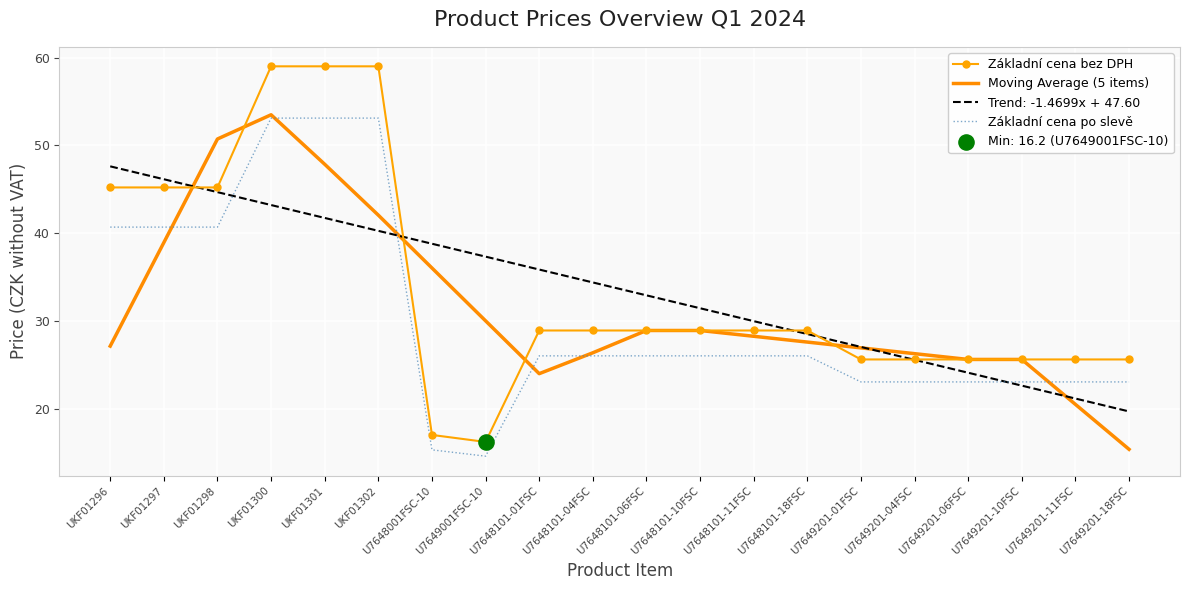

Is the value of Základní cena bez DPH at U7649001FSC-10 greater than the value of Moving Average (5 items) at U7648101-01FSC?

No